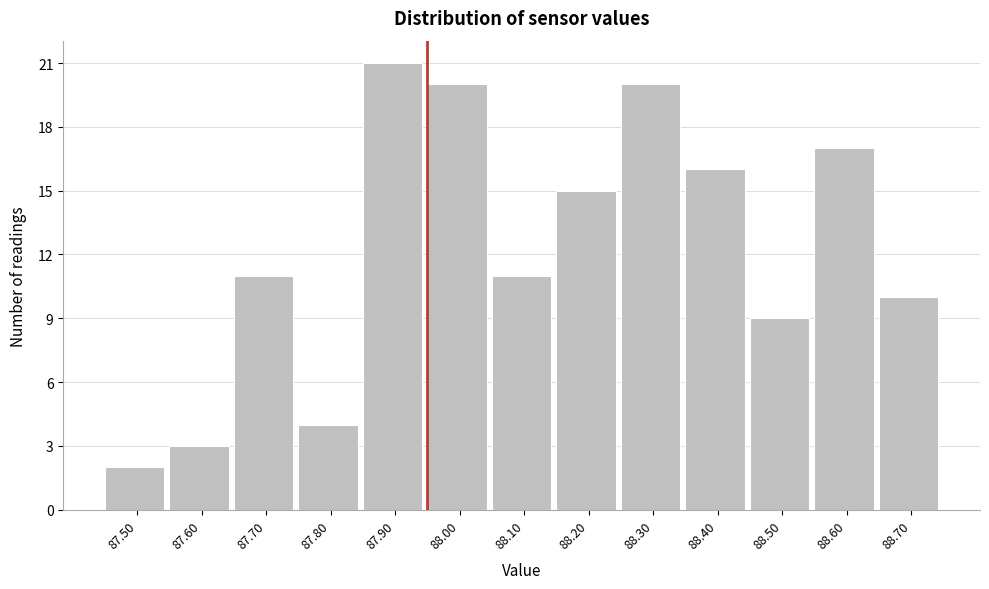

Reading right to left, extract all data points from this chart.

88.70=10	88.60=17	88.50=9	88.40=16	88.30=20	88.20=15	88.10=11	88.00=20	87.90=21	87.80=4	87.70=11	87.60=3	87.50=2